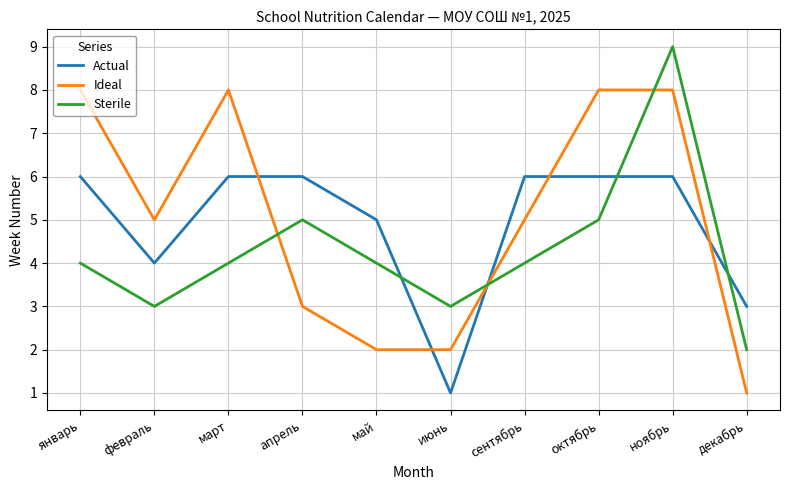

What is the sum of all Sterile values?

43